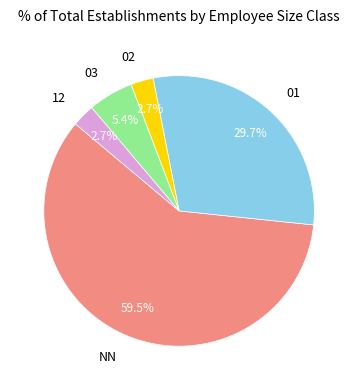

To the nearest percent, what percentage of the pie is 03?

5%